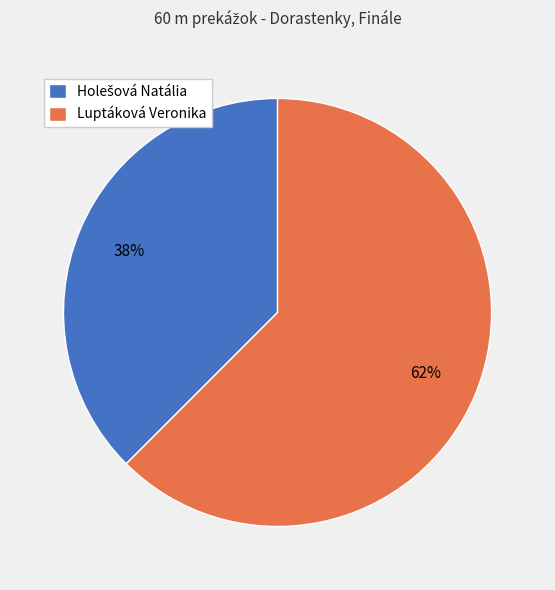

How many slices are in this pie chart?

2